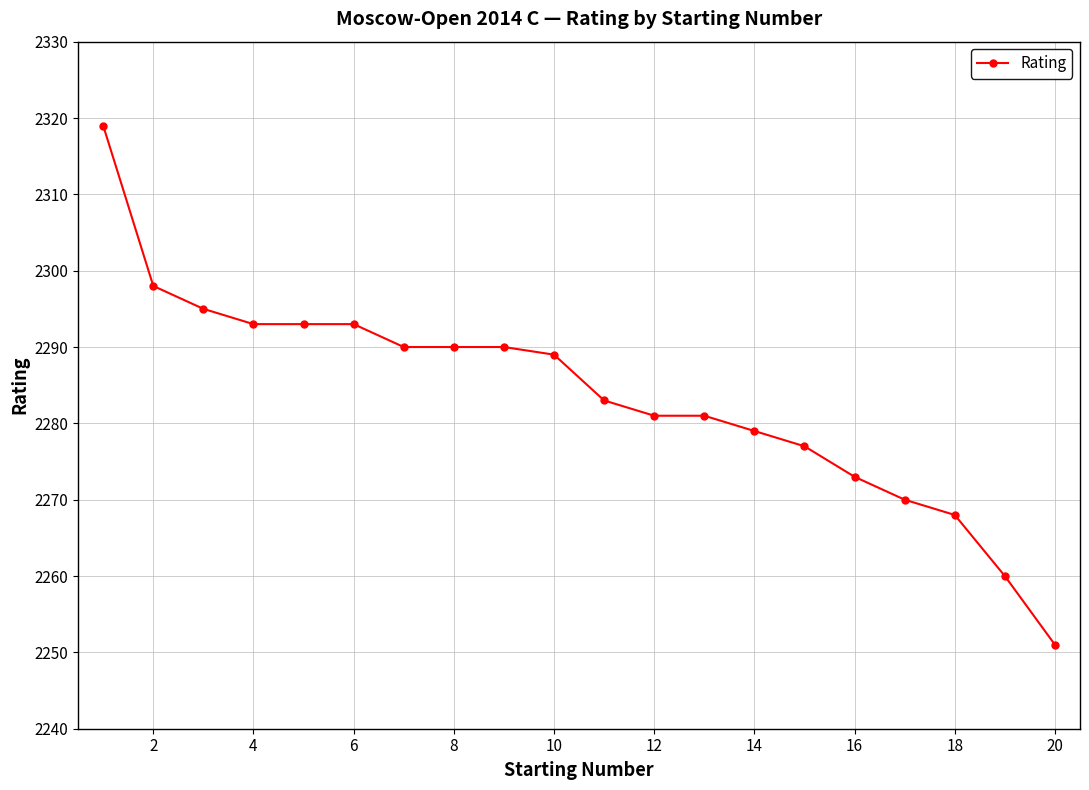

What is the average value?

2284